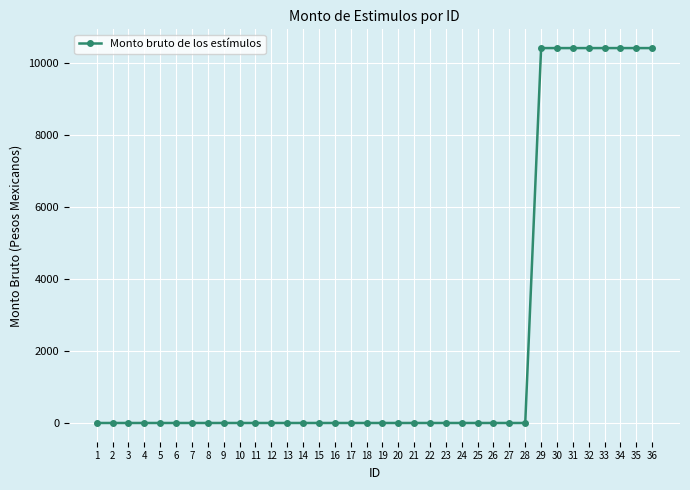

How many lines are shown in the chart?

1